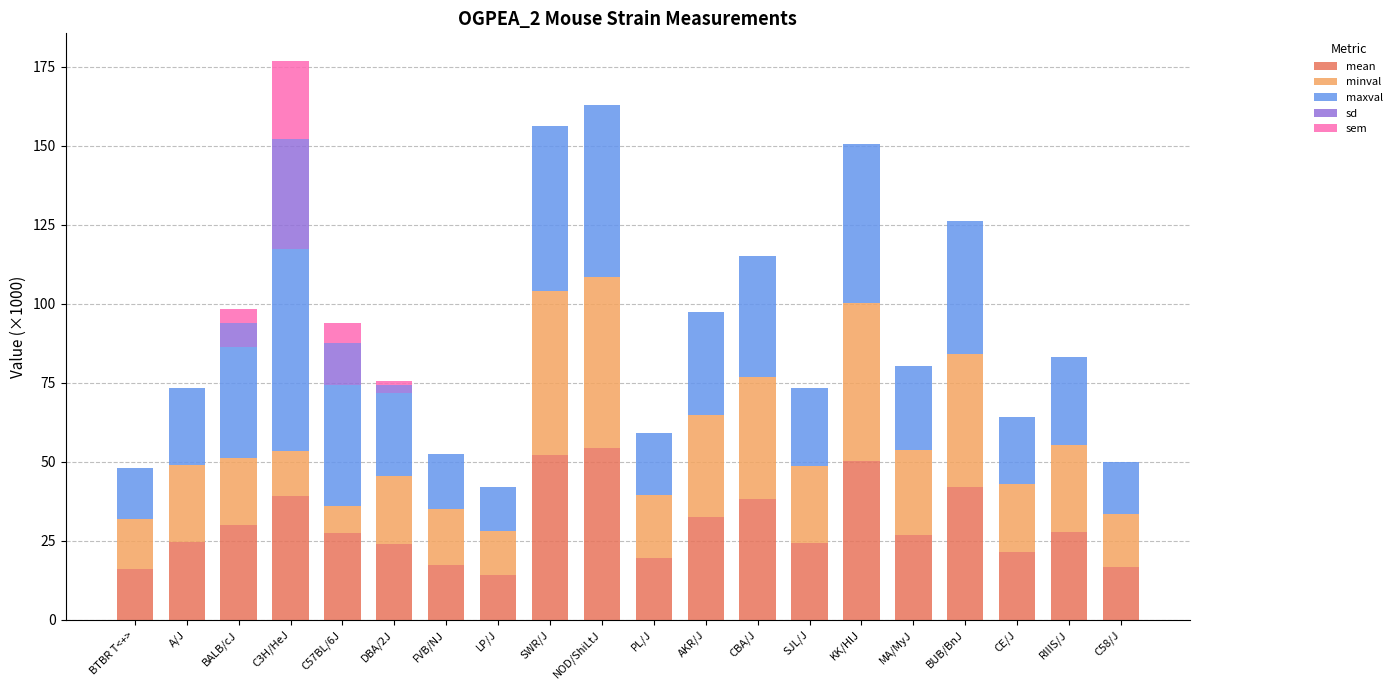

What is the total value across all series at BALB/cJ?

98.2